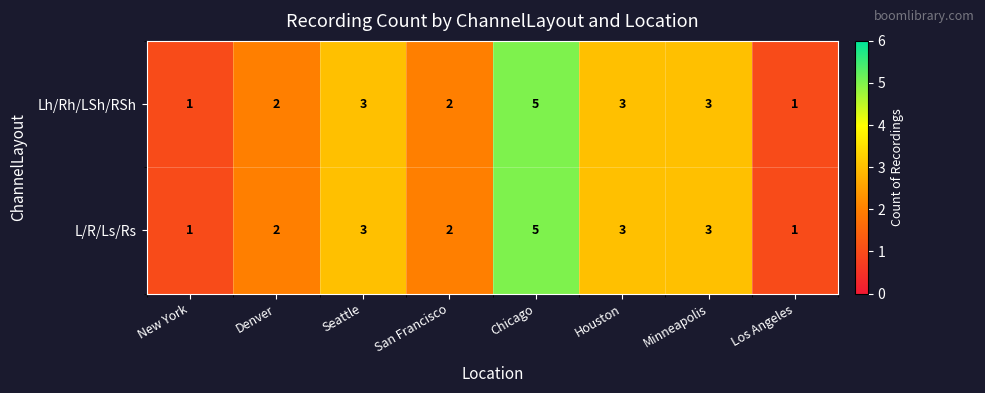

Is the value of Lh/Rh/LSh/RSh at Chicago greater than the value of L/R/Ls/Rs at San Francisco?

Yes